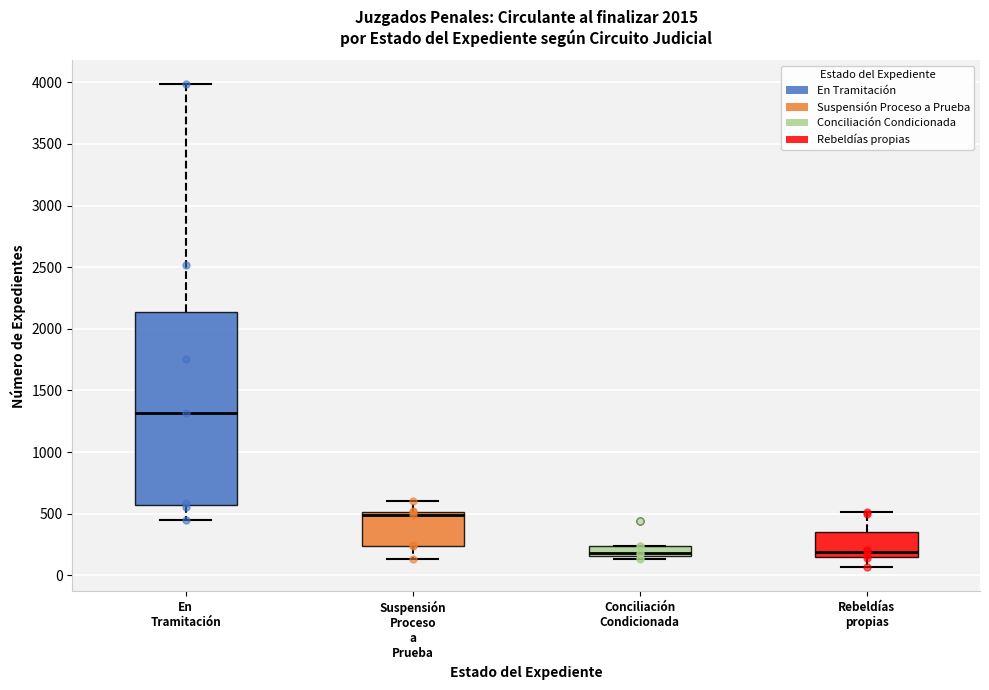

Reading left to right, transcribe this box plot: for each box, give where its median line is, the range the box spans, and where its two whiskers end, as read against the y-axis. The values are not printed on the chart, so give them approximately, as read against the axis.

En Tramitación: median 1300, box 550 to 2150, whiskers 450 to 4000
Suspensión Proceso a Prueba: median 500 (just below the box's upper edge), box 250 to 500, whiskers 150 to 600
Conciliación Condicionada: median 200, box 150 to 250, whiskers 150 (just below the box's lower edge) to 250
Rebeldías propias: median 200, box 150 to 350, whiskers 50 to 500